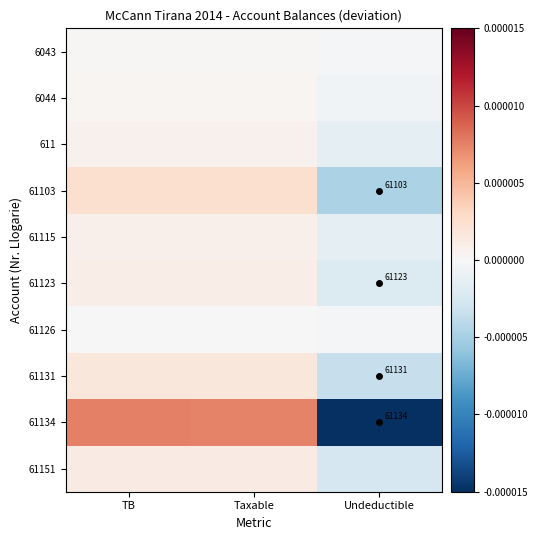

True or false: 61123 has a value of 61123.0 at Undeductible.

True